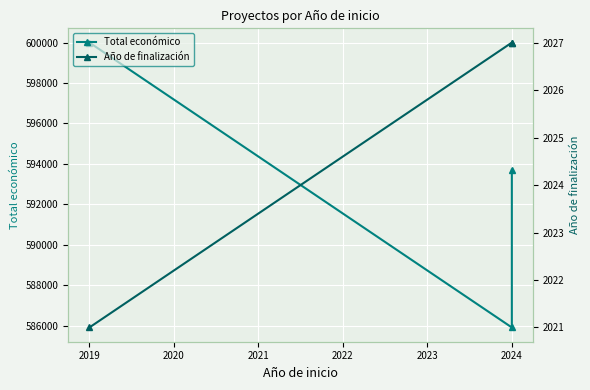

What are all the series names shown in the legend?

Total económico, Año de finalización